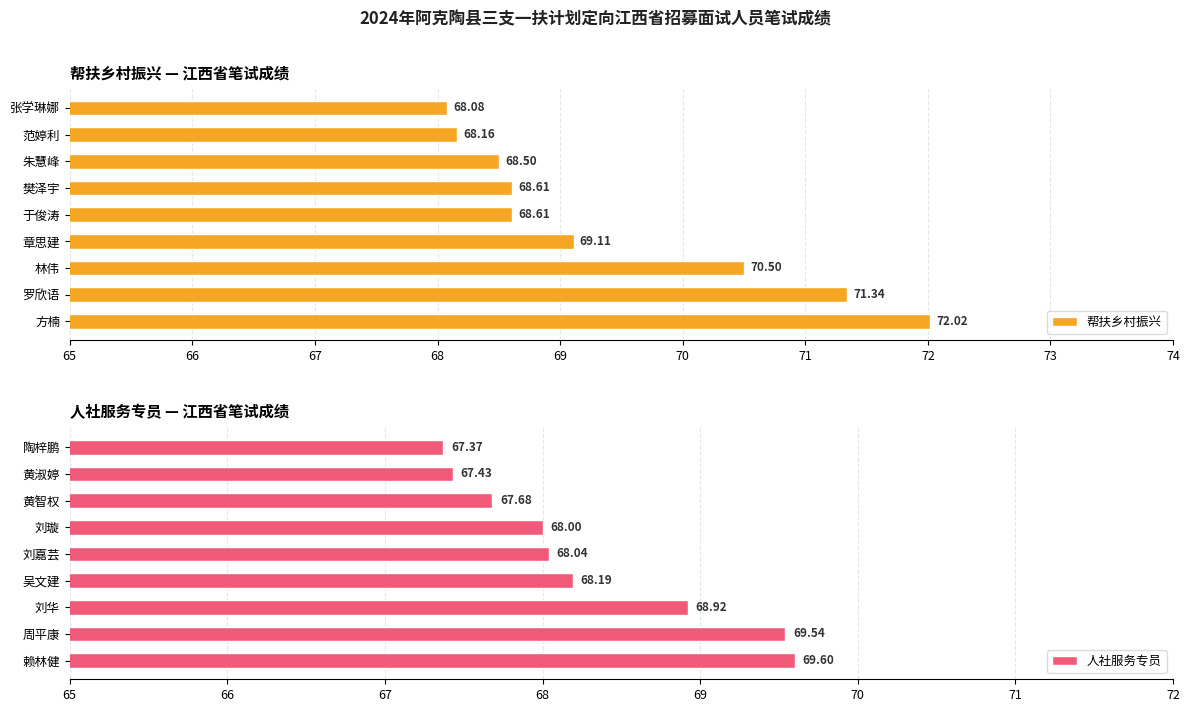

Read the 人社服务专员 value at 黄淑婷.

67.4